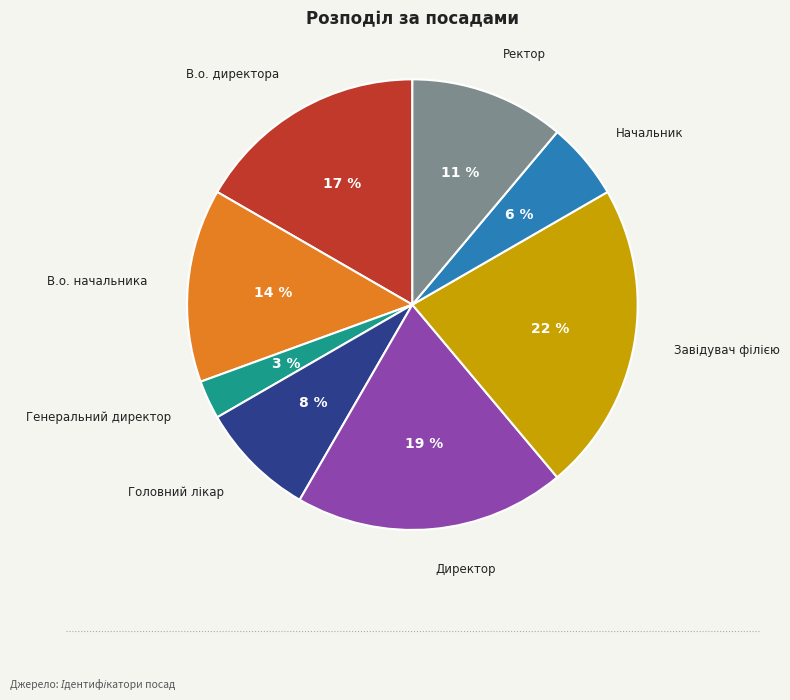

To the nearest percent, what portion does В.о. начальника represent?

14%